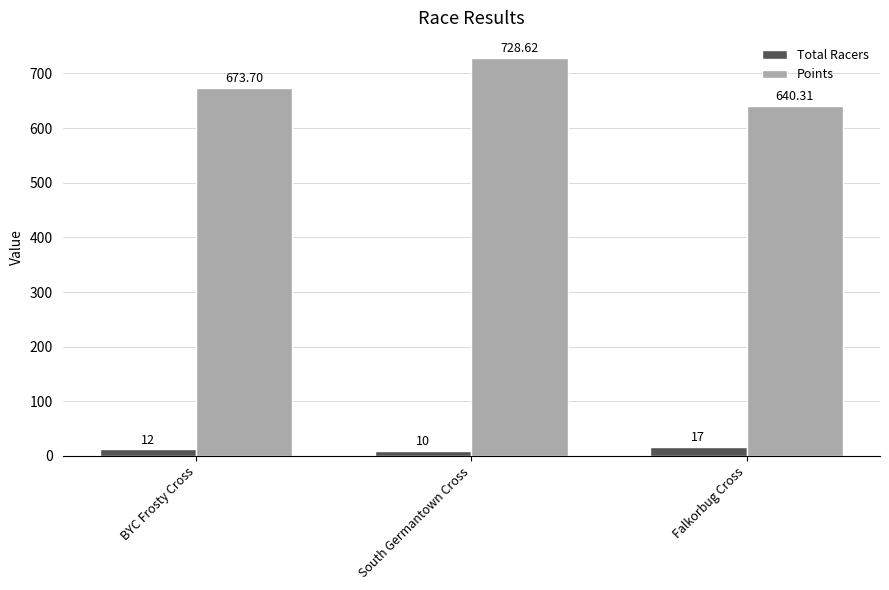

What is the difference between the maximum and minimum values in the Points series?

88.3